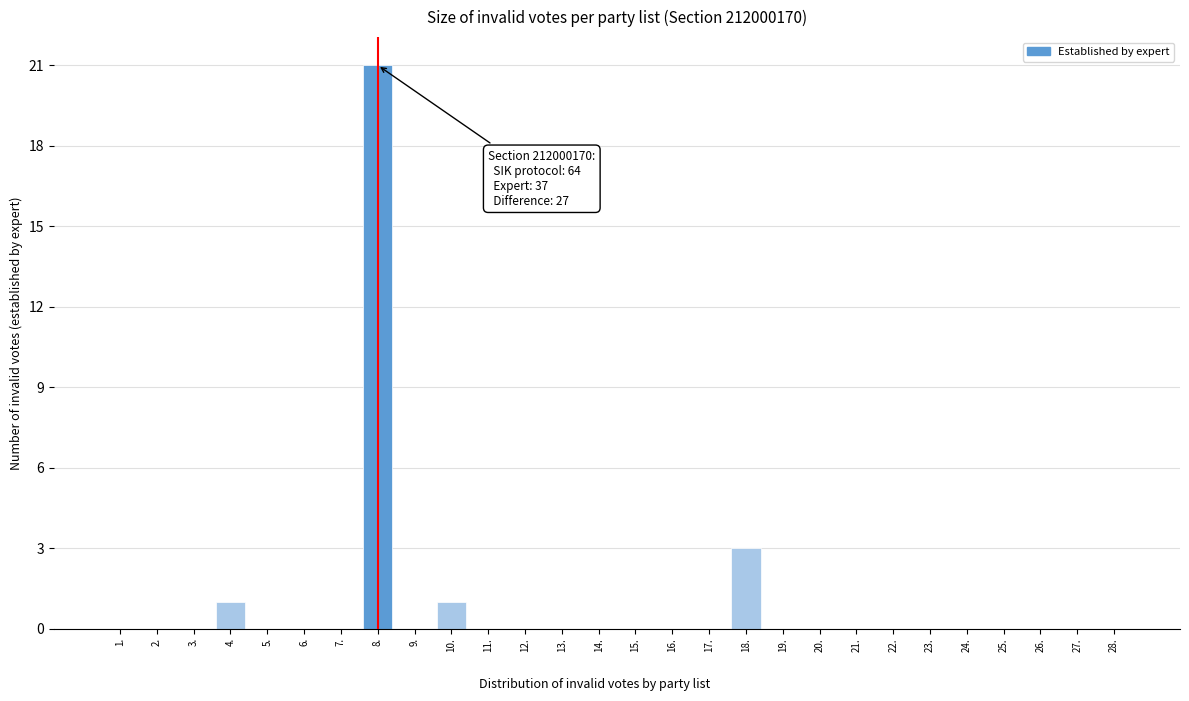

Reading left to right, list all the values displayed in this chart.

1.=0	2.=0	3.=0	4.=1	5.=0	6.=0	7.=0	8.=21	9.=0	10.=1	11.=0	12.=0	13.=0	14.=0	15.=0	16.=0	17.=0	18.=3	19.=0	20.=0	21.=0	22.=0	23.=0	24.=0	25.=0	26.=0	27.=0	28.=0